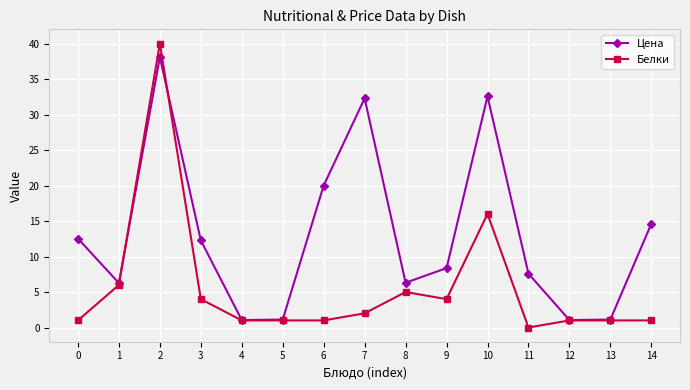

True or false: Цена and Белки cross at least once.

True